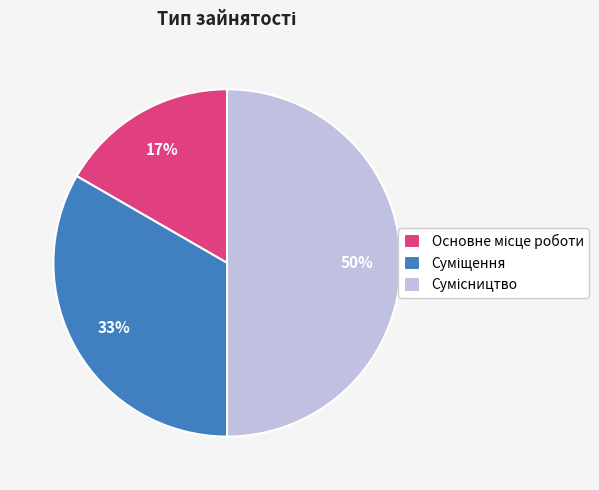

To the nearest percent, what is the average slice percentage?

33%